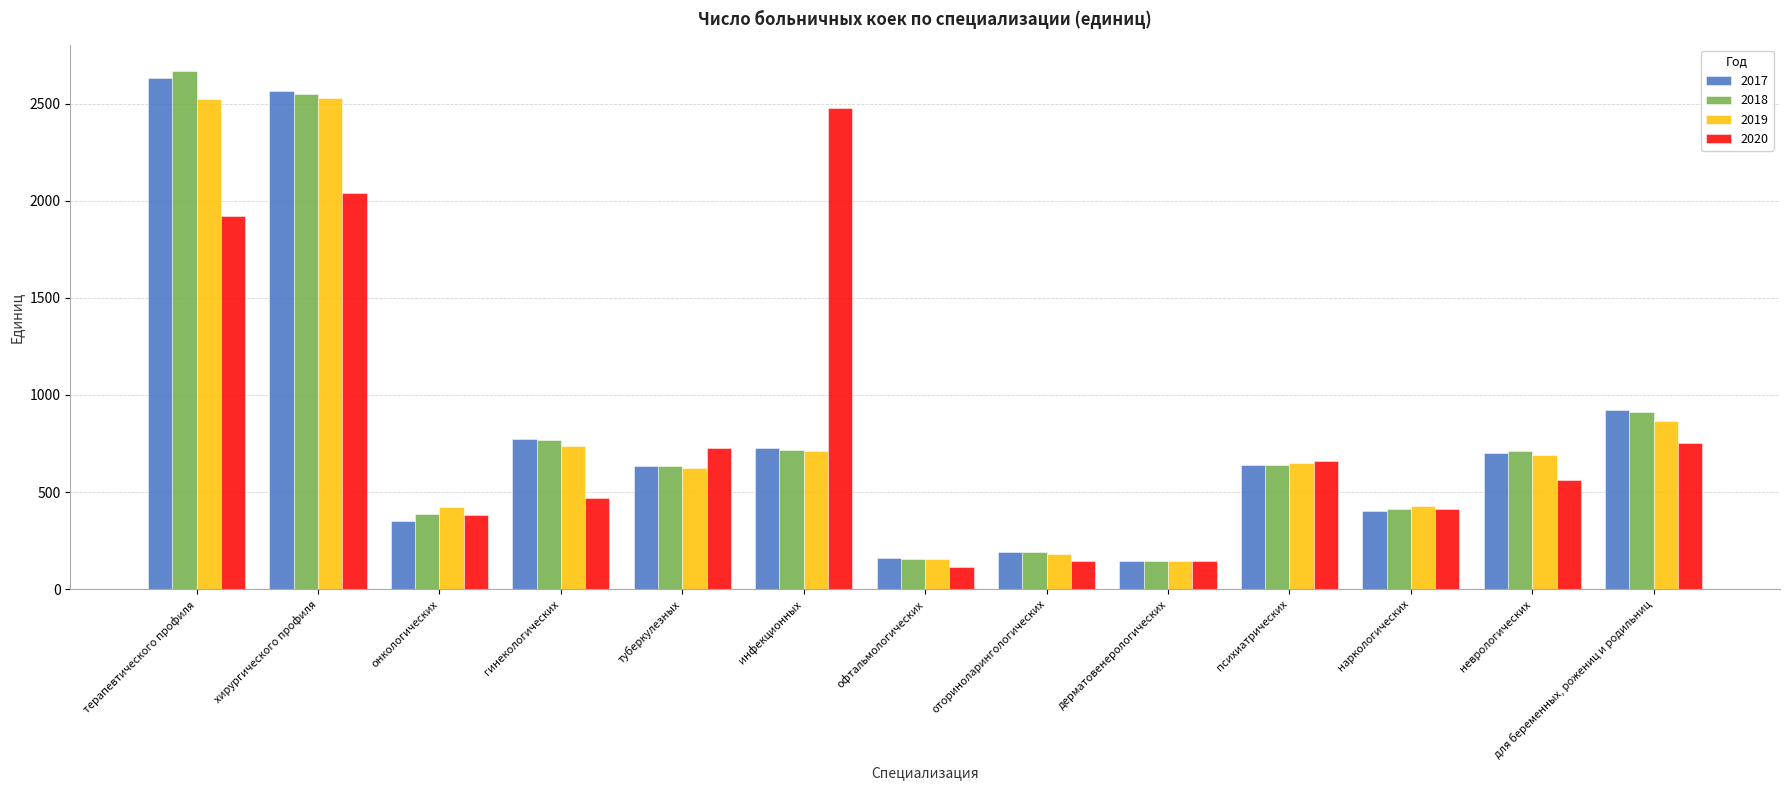

Is the value of 2019 at неврологических greater than the value of 2018 at психиатрических?

Yes